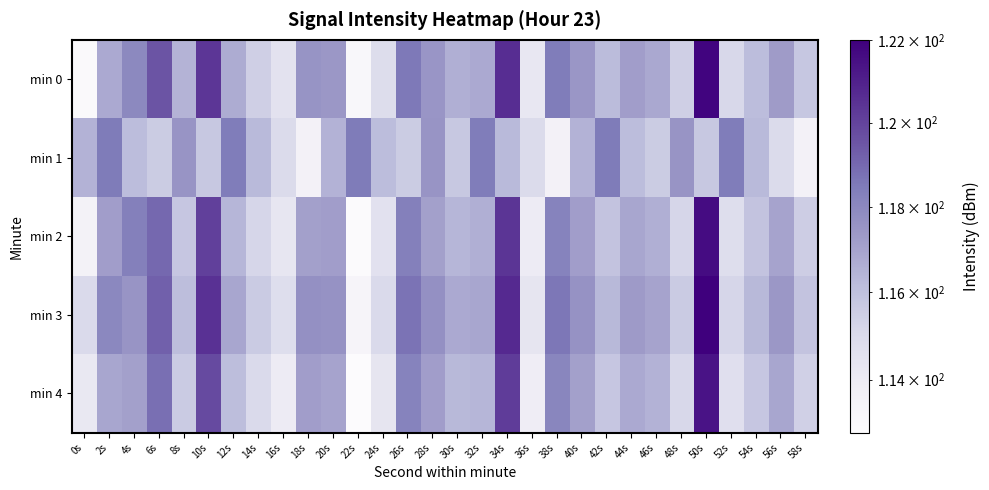

Which series has the largest total across all categories?

min 3